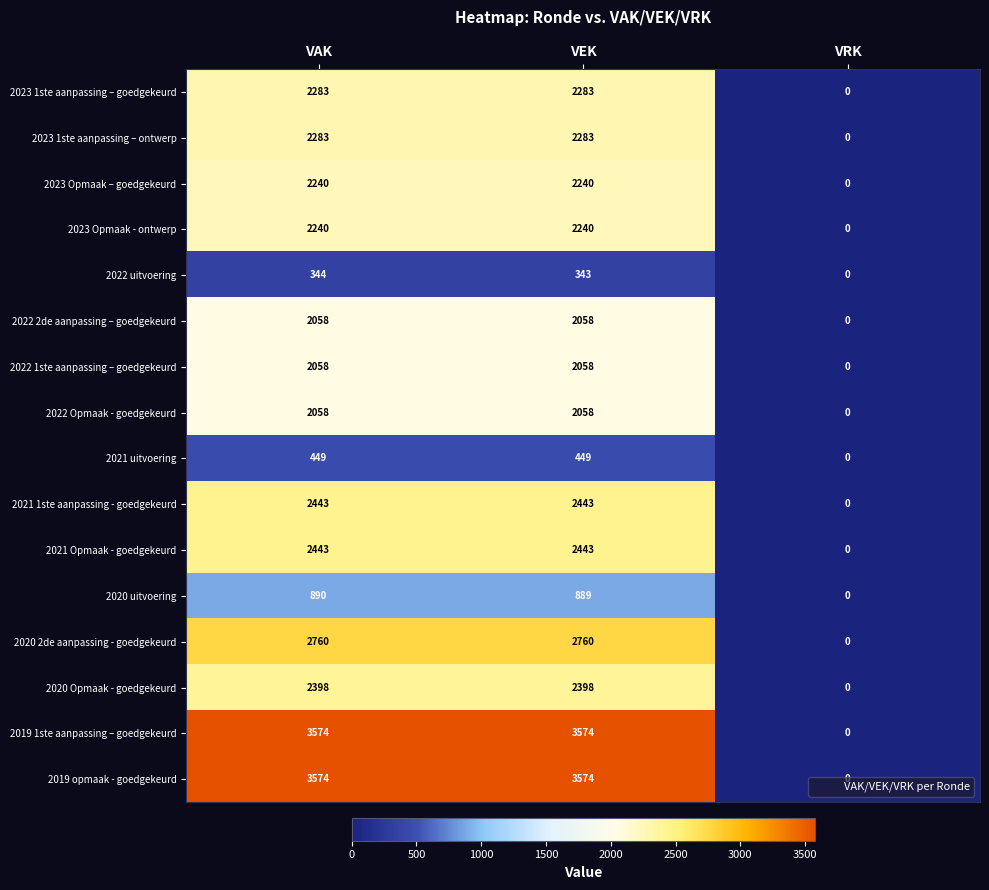

What is the sum of the 2020 uitvoering values at VEK and VRK?

889